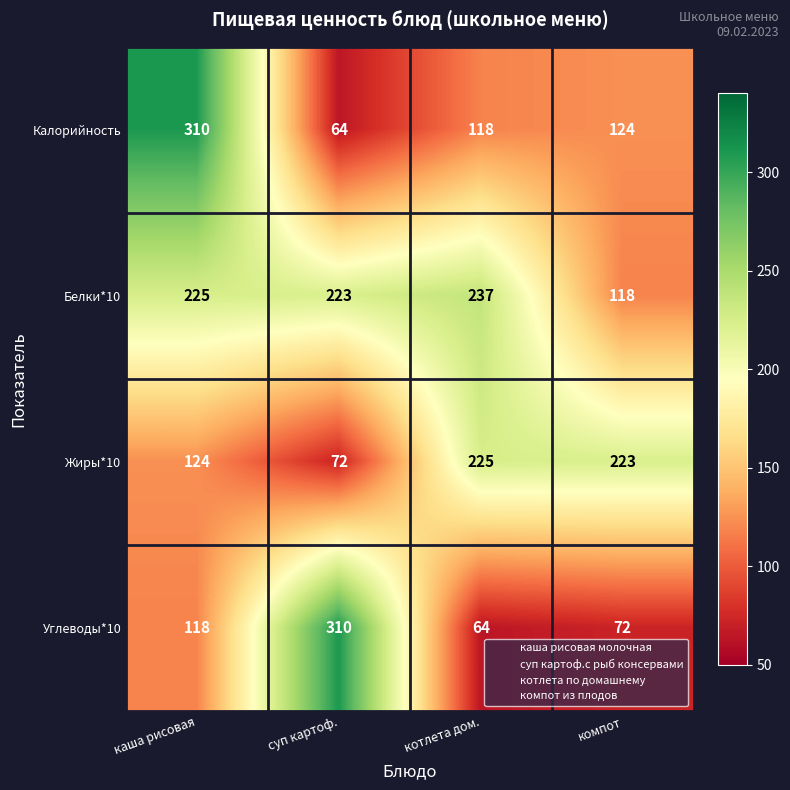

The Углеводы*10 series shows 72 at компот. True or false?

True